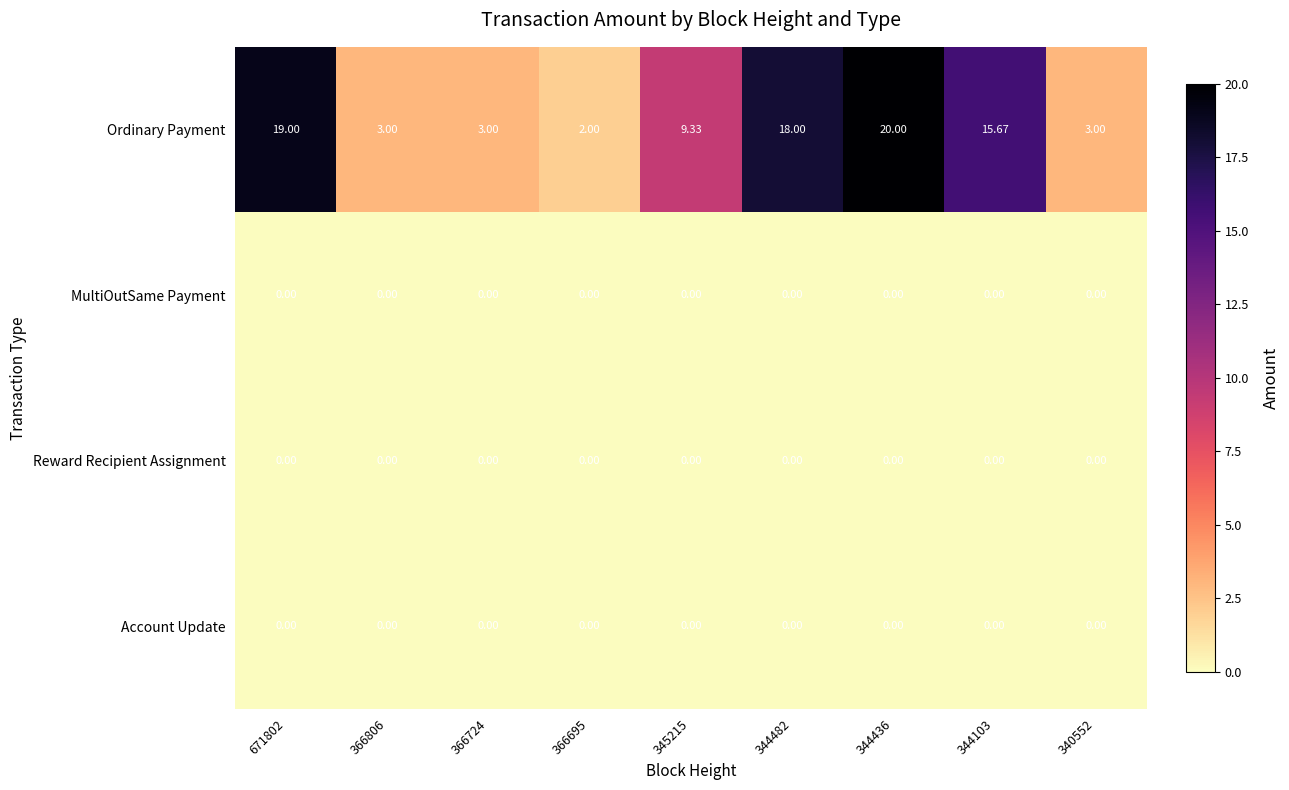

Which series has the largest total across all categories?

Ordinary Payment